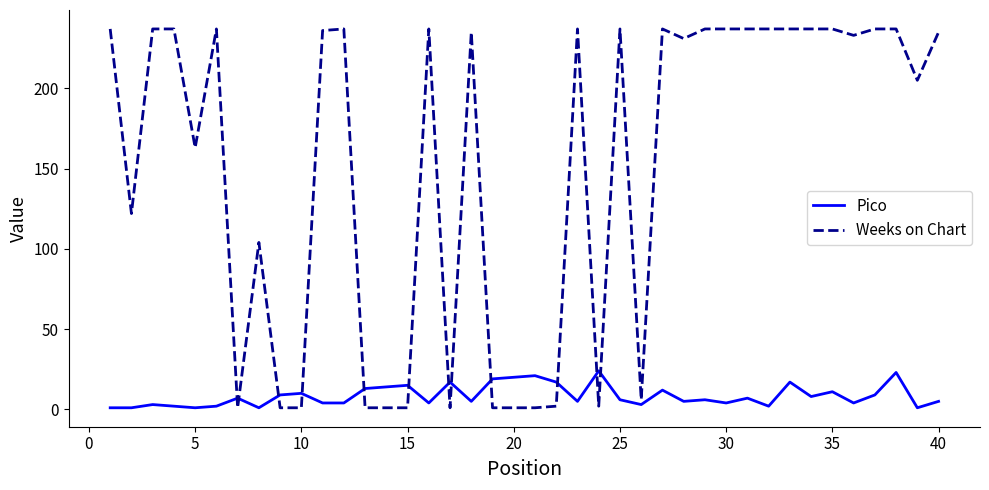

What are all the series names shown in the legend?

Pico, Weeks on Chart